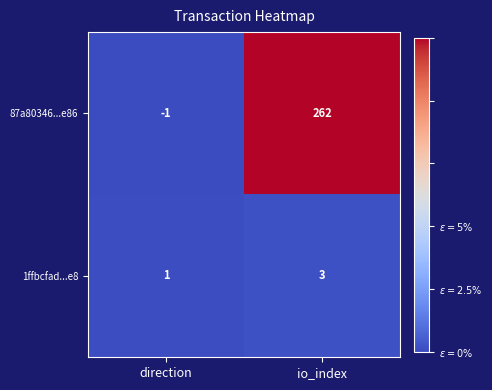

What is the total value across all series at io_index?

265